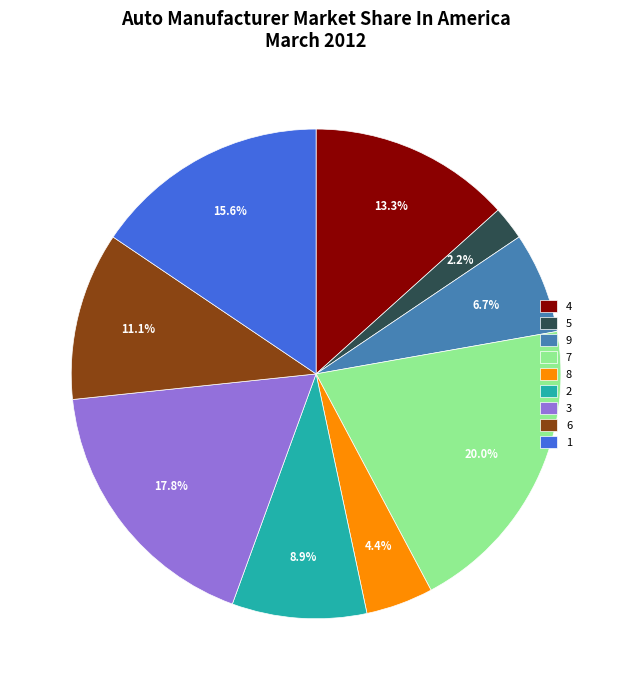

What is the largest slice in the pie chart?

7